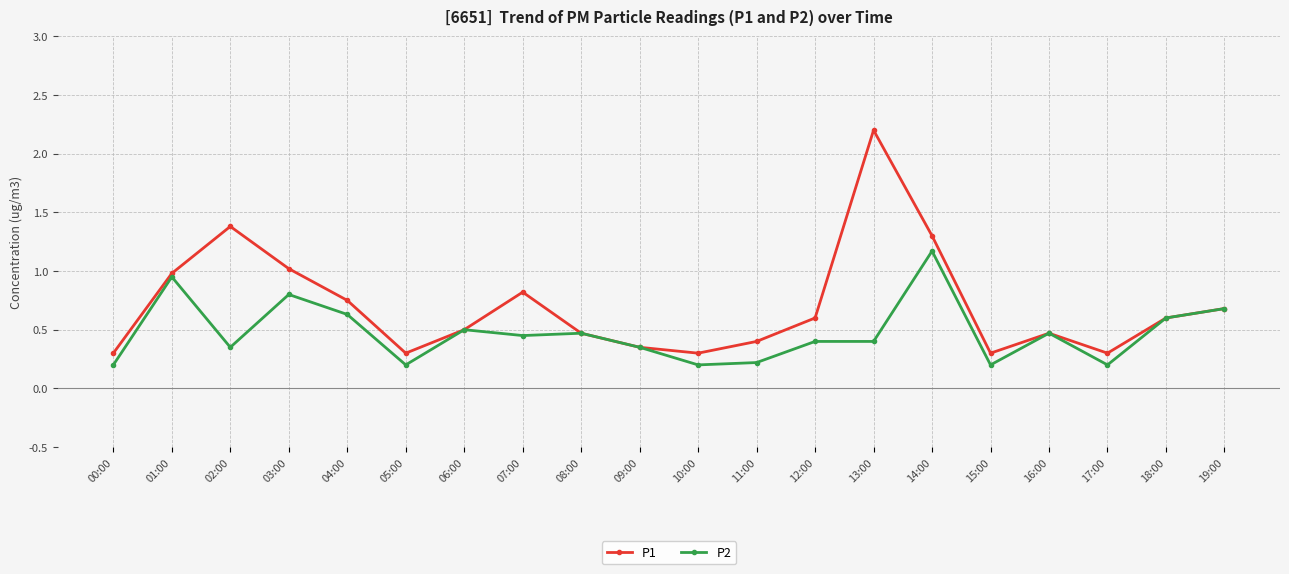

What position from the right is 07:00?

13